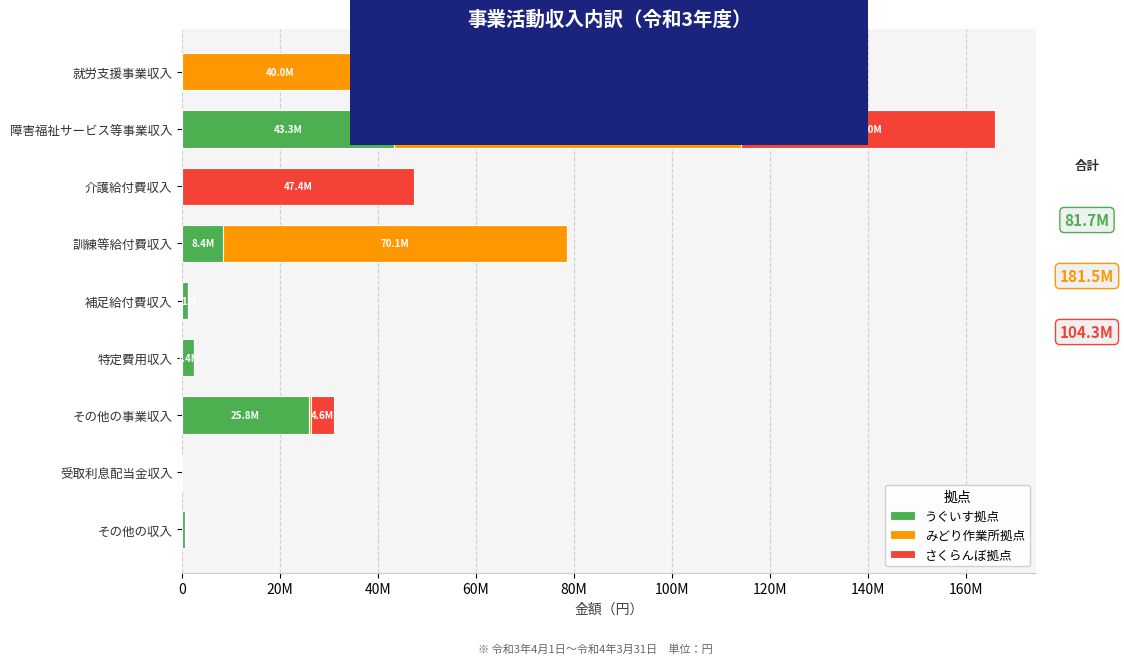

What are all the series names shown in the legend?

うぐいす拠点, みどり作業所拠点, さくらんぼ拠点